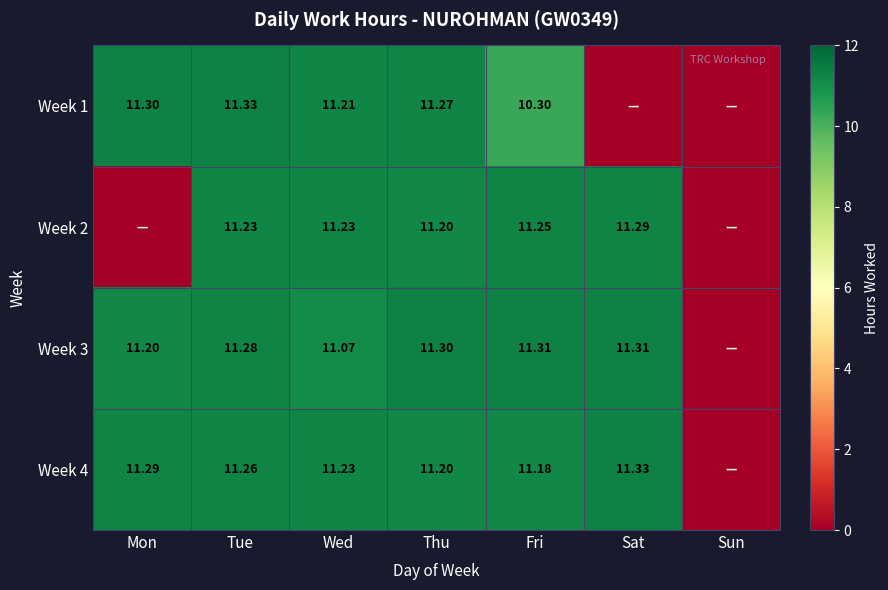

Is the value of Week 4 at Thu greater than the value of Week 3 at Fri?

No